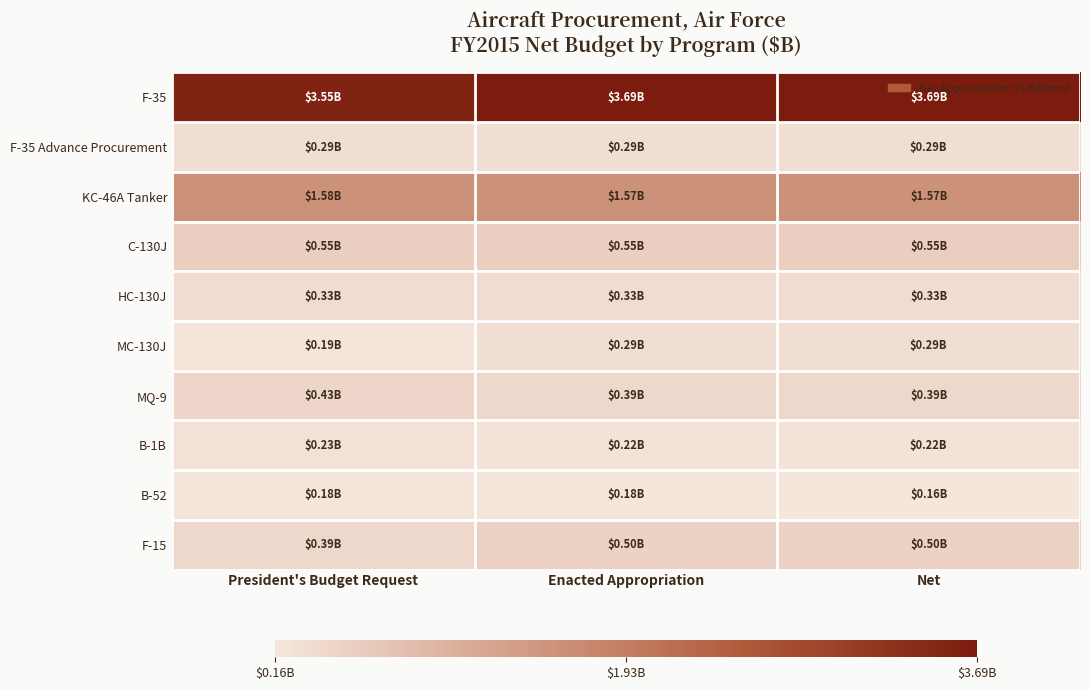

Reading left to right, list all the values displayed in this chart.

F-35: President's Budget Request=3.6	Enacted Appropriation=3.7	Net=3.7
F-35 Advance Procurement: President's Budget Request=0.3	Enacted Appropriation=0.3	Net=0.3
KC-46A Tanker: President's Budget Request=1.6	Enacted Appropriation=1.6	Net=1.6
C-130J: President's Budget Request=0.6	Enacted Appropriation=0.6	Net=0.6
HC-130J: President's Budget Request=0.3	Enacted Appropriation=0.3	Net=0.3
MC-130J: President's Budget Request=0.2	Enacted Appropriation=0.3	Net=0.3
MQ-9: President's Budget Request=0.4	Enacted Appropriation=0.4	Net=0.4
B-1B: President's Budget Request=0.2	Enacted Appropriation=0.2	Net=0.2
B-52: President's Budget Request=0.2	Enacted Appropriation=0.2	Net=0.2
F-15: President's Budget Request=0.4	Enacted Appropriation=0.5	Net=0.5